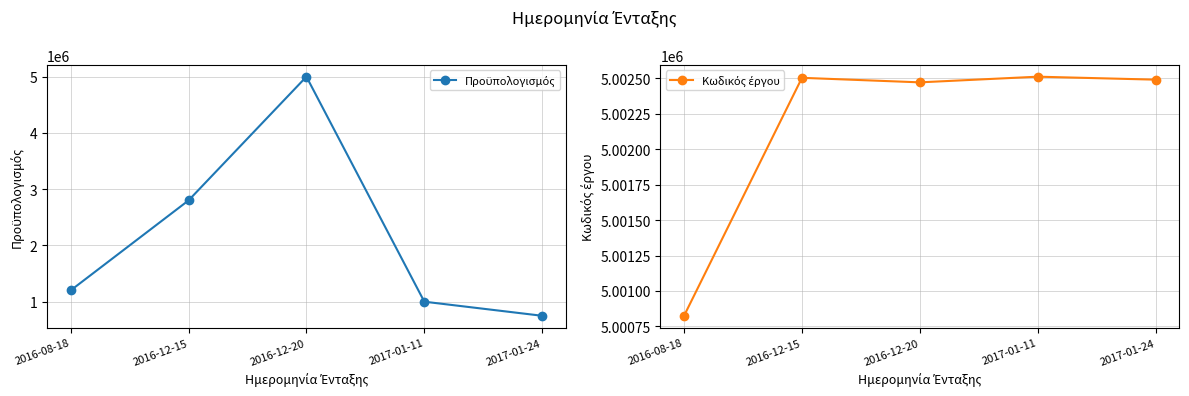

At which category does Κωδικός έργου reach its first local peak?

2016-12-15